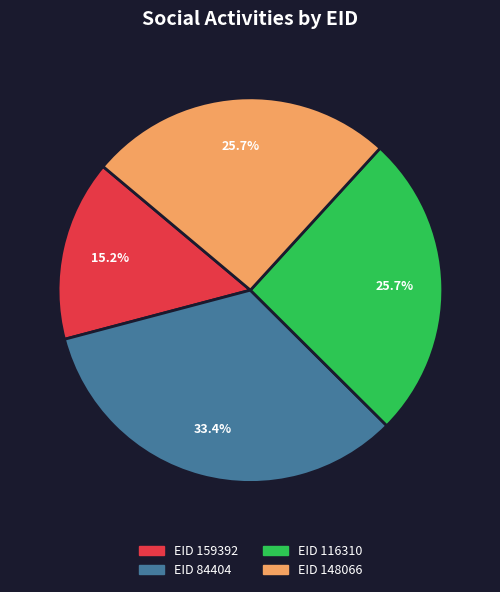

How many segments does this pie chart have?

4